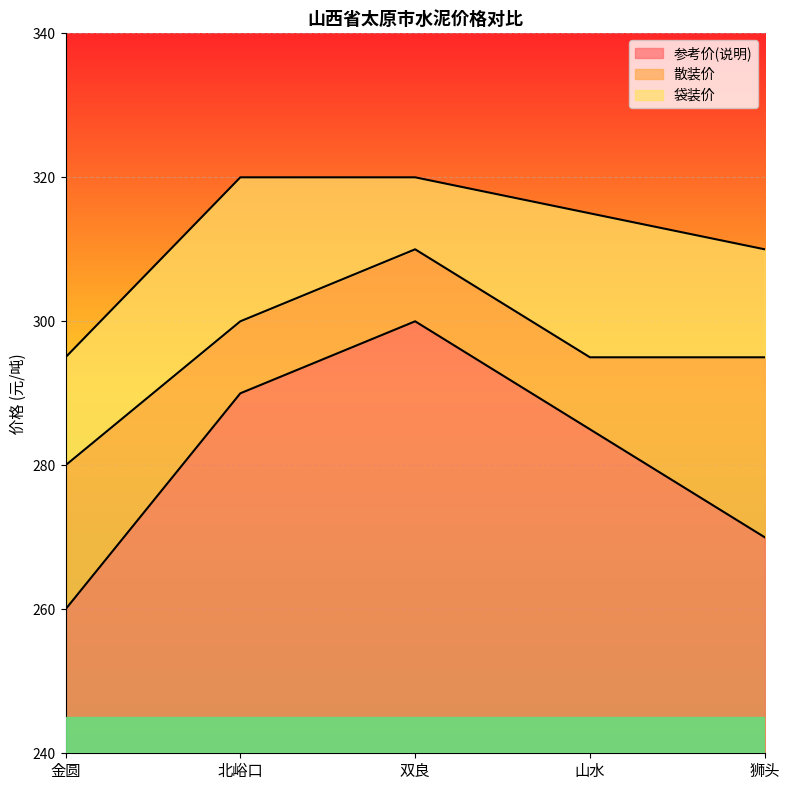

The value of 散装价 at 狮头 is 295. True or false?

True